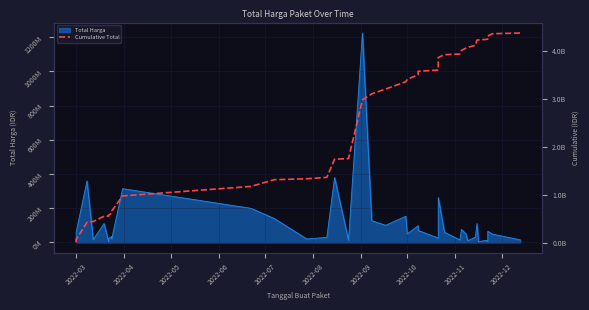

What is the minimum value shown in the chart?

6936000